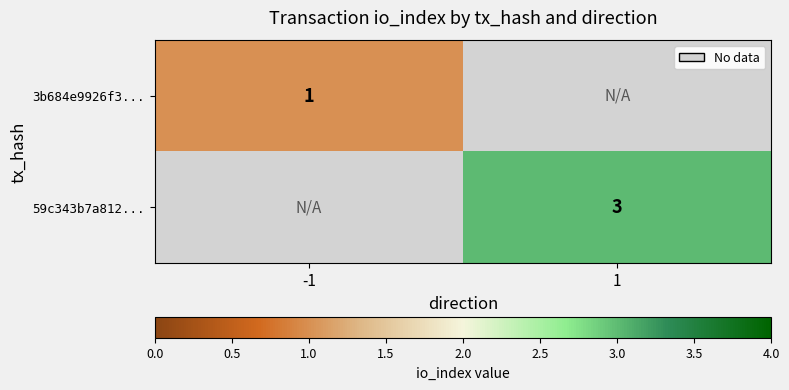

Is the value of 59c343b7a812... at 1 greater than the value of 3b684e9926f3... at -1?

Yes